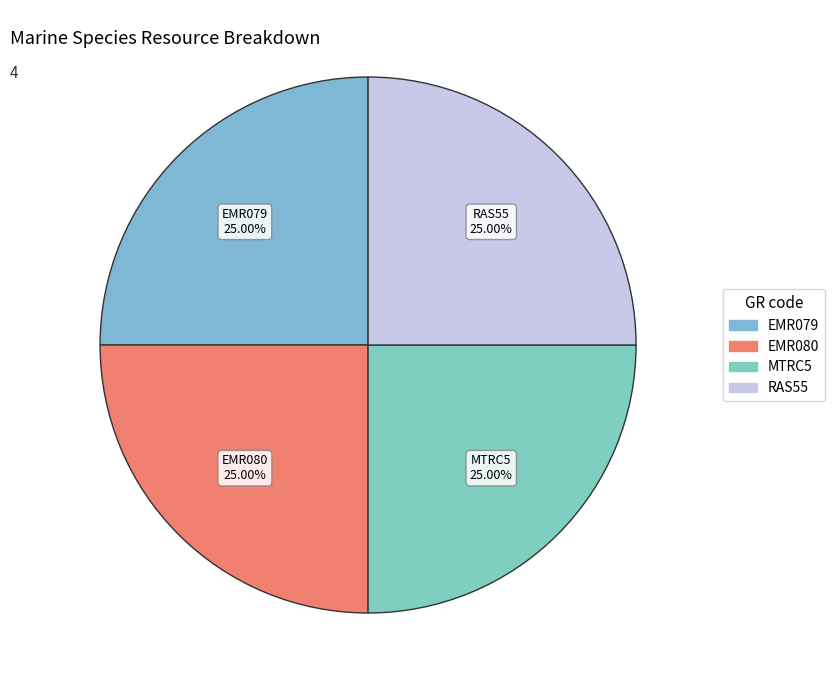

Does EMR079 account for over 50% of the chart?

No